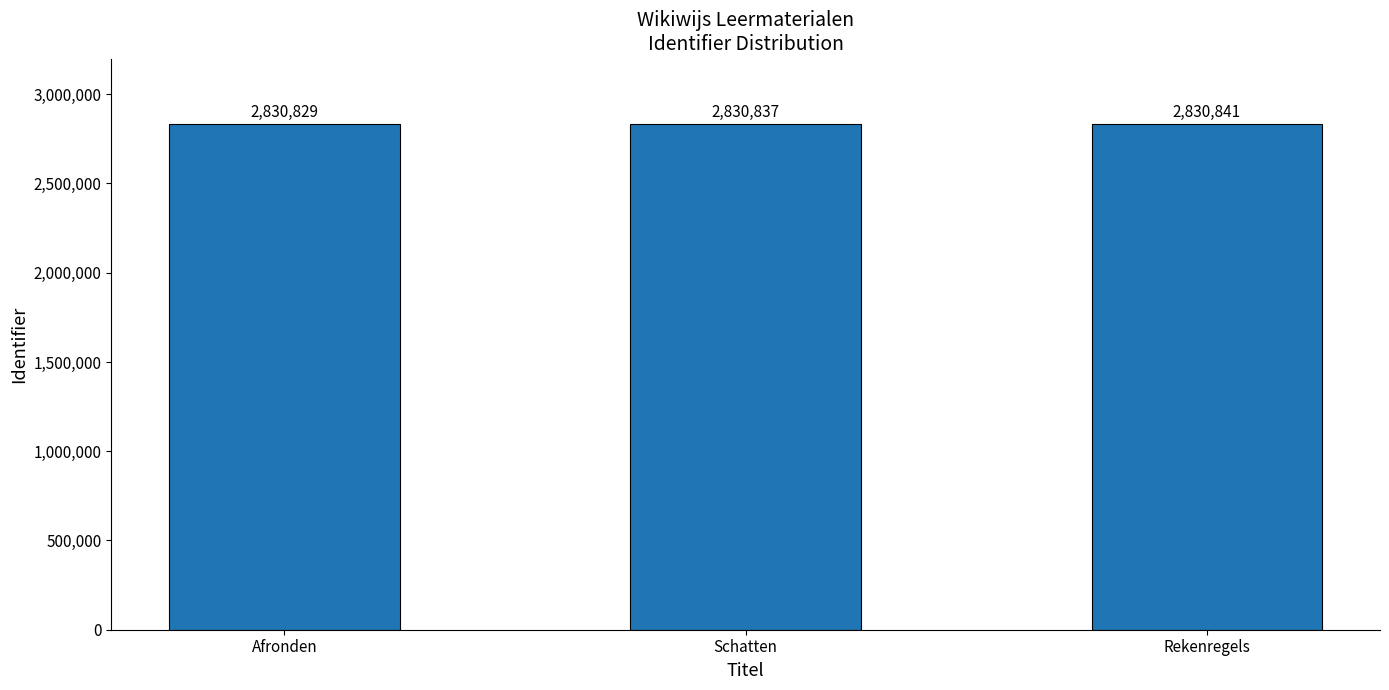

What value does the data have at Afronden?

2830829